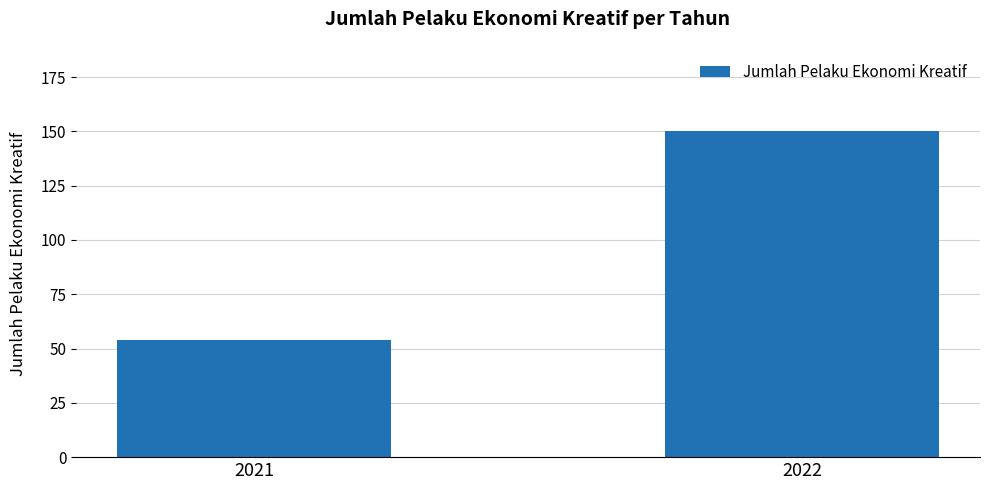

True or false: the data shows 150 at 2022.

True